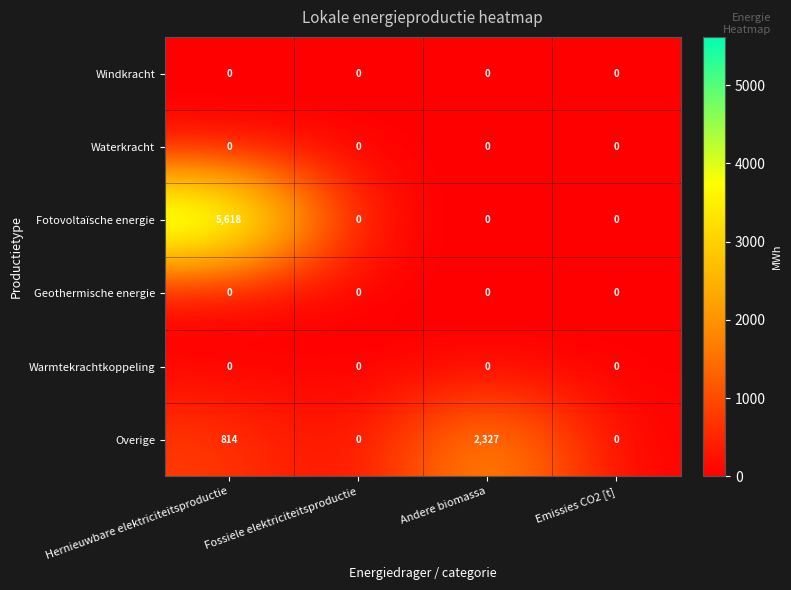

Which series has the widest spread of values?

Fotovoltaïsche energie